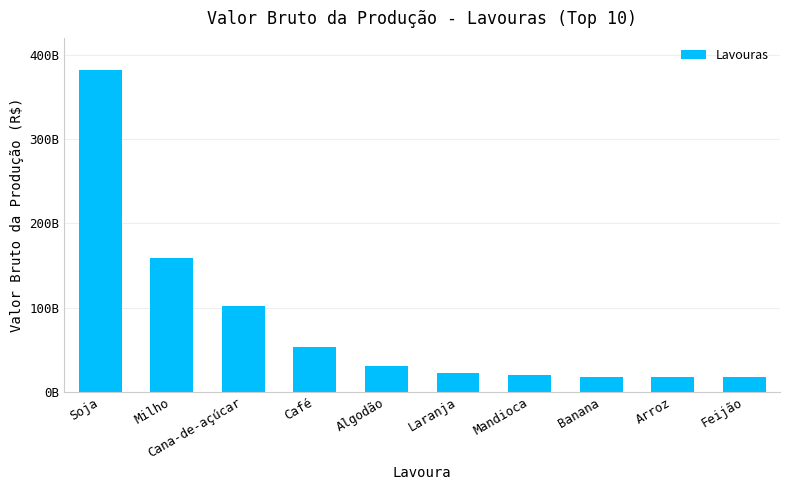

What position from the left is Mandioca?

7